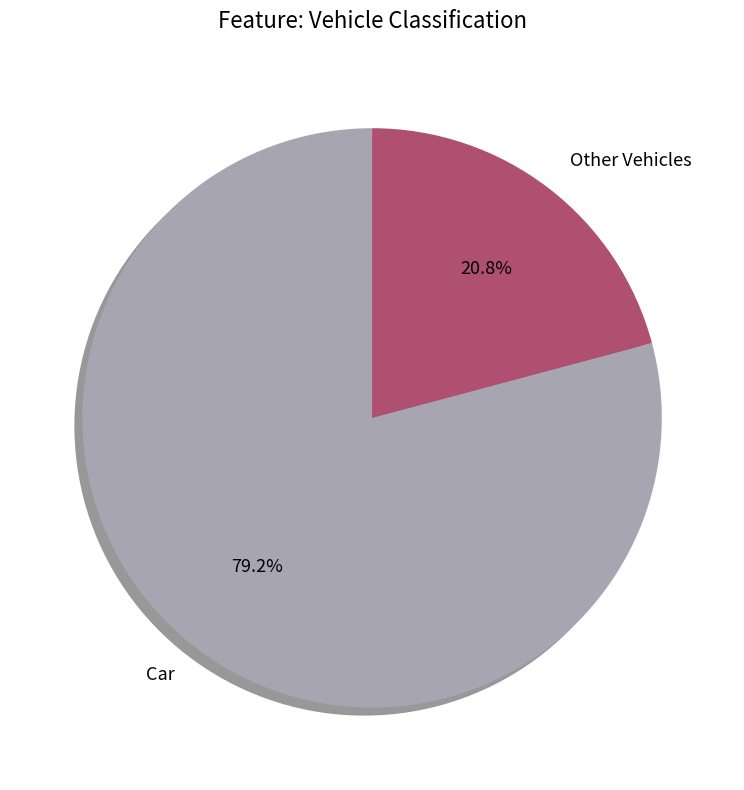

To the nearest percent, what is the average slice percentage?

50%